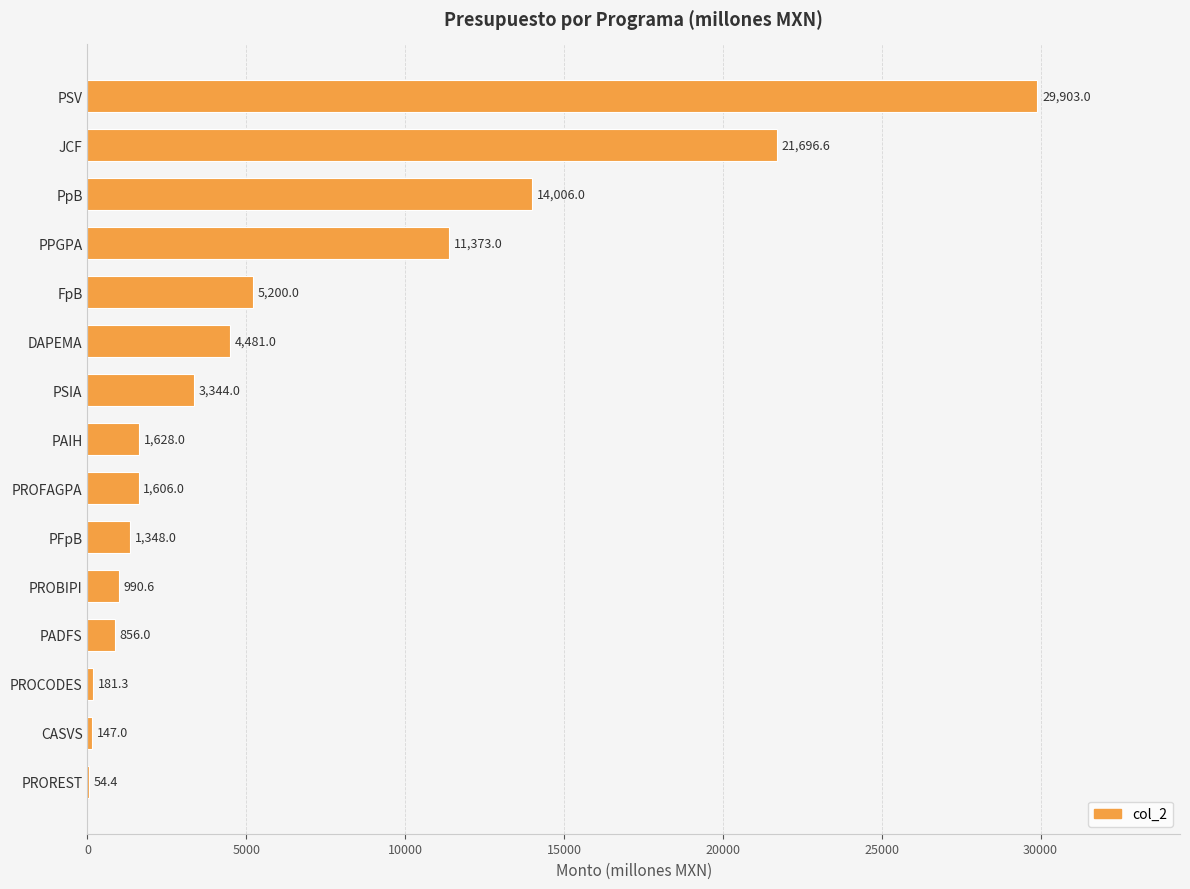

Between FpB and PSV, which is larger?

PSV